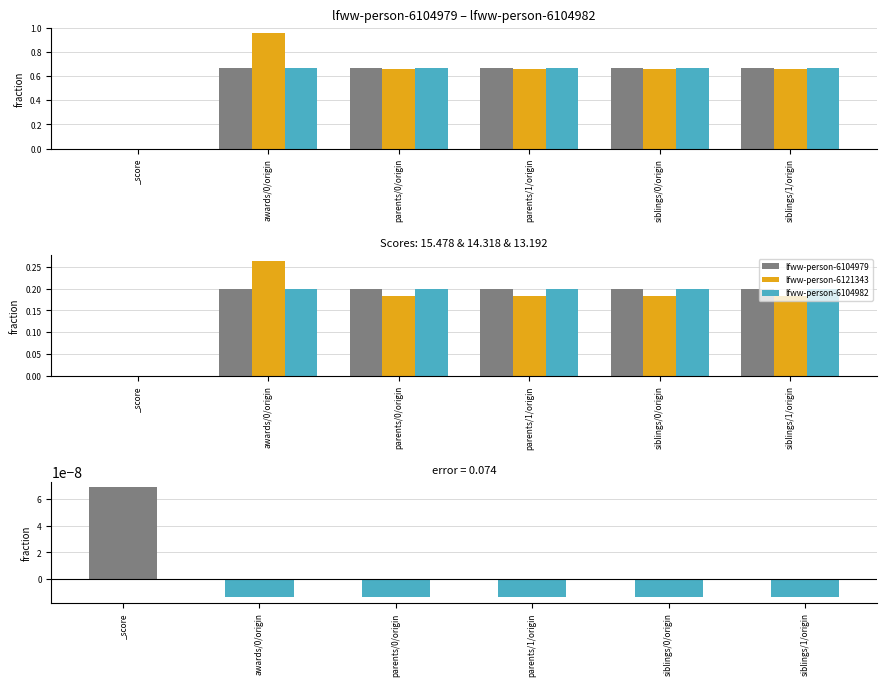

Where is person-6104979 - person-6104982 nearest to the value 0?

awards/0/origin